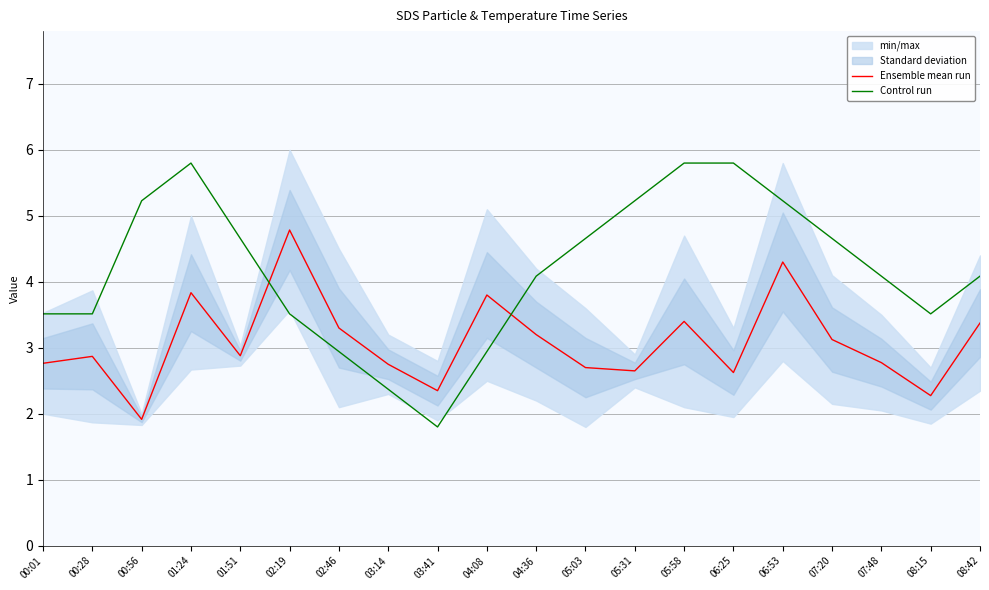

Reading left to right, transcribe all the data shown in this chart.

Ensemble mean run: 00:01=2.8	00:28=2.9	00:56=1.9	01:24=3.8	01:51=2.9	02:19=4.8	02:46=3.3	03:14=2.8	03:41=2.3	04:08=3.8	04:36=3.2	05:03=2.7	05:31=2.6	05:58=3.4	06:25=2.6	06:53=4.3	07:20=3.1	07:48=2.8	08:15=2.3	08:42=3.4
Control run: 00:01=3.5	00:28=3.5	00:56=5.2	01:24=5.8	01:51=4.7	02:19=3.5	02:46=2.9	03:14=2.4	03:41=1.8	04:08=2.9	04:36=4.1	05:03=4.7	05:31=5.2	05:58=5.8	06:25=5.8	06:53=5.2	07:20=4.7	07:48=4.1	08:15=3.5	08:42=4.1